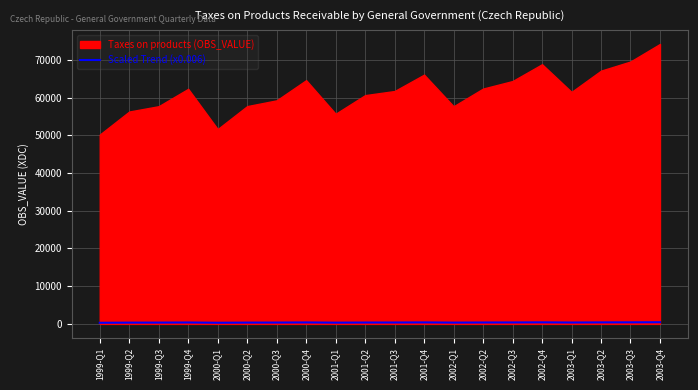

Reading right to left, extract all data points from this chart.

2003-Q4=445.2	2003-Q3=417.3	2003-Q2=402.7	2003-Q1=368.9	2002-Q4=412.9	2002-Q3=386.2	2002-Q2=374.2	2002-Q1=346.1	2001-Q4=396.4	2001-Q3=370.3	2001-Q2=363.8	2001-Q1=334.2	2000-Q4=387.6	2000-Q3=355.5	2000-Q2=346.3	2000-Q1=309.8	1999-Q4=373.8	1999-Q3=346.2	1999-Q2=337.7	1999-Q1=301.0